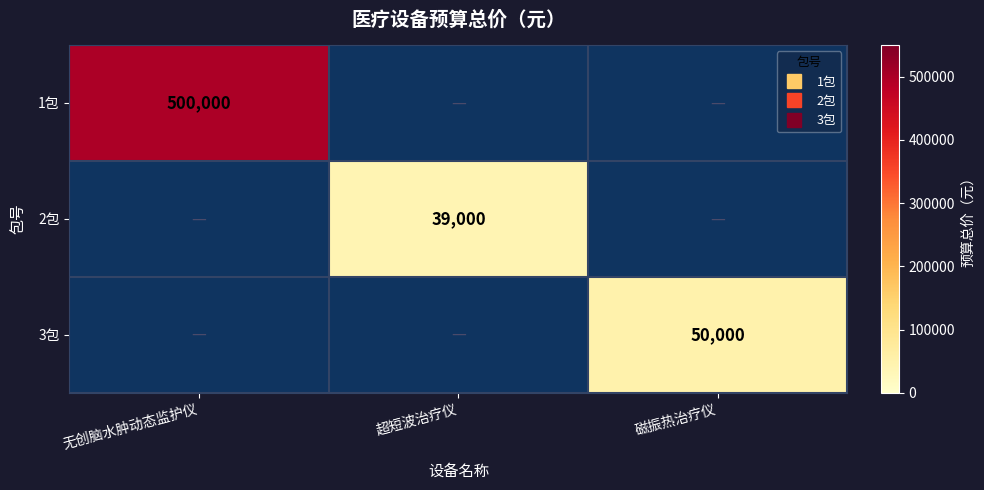

At which label does 3包 reach its minimum?

无创脑水肿动态监护仪